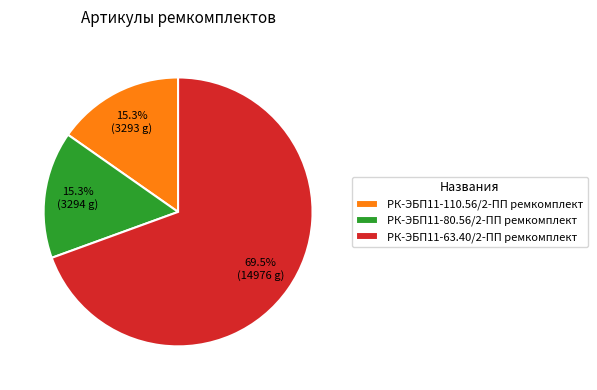

To the nearest percent, what is the average slice percentage?

33%